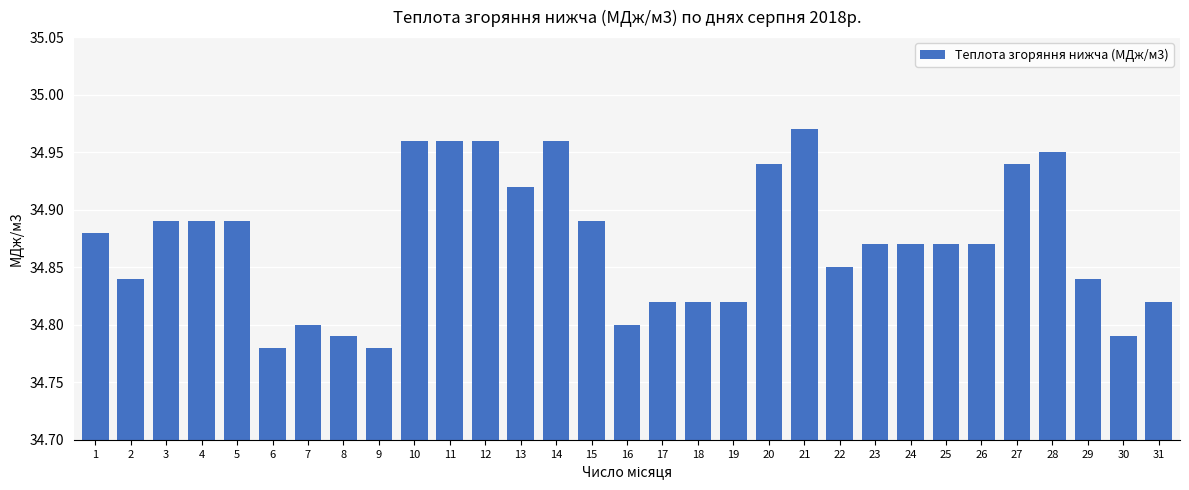

What is the ratio of the value at 23 to the value at 13?

1.0